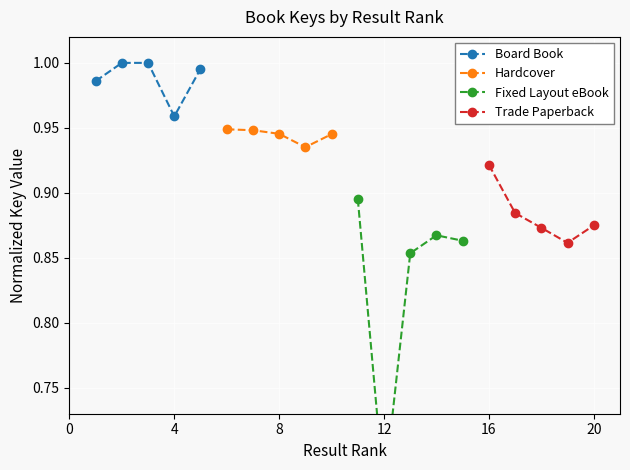

Which series changed the most between −4 and 0?

Fixed Layout eBook